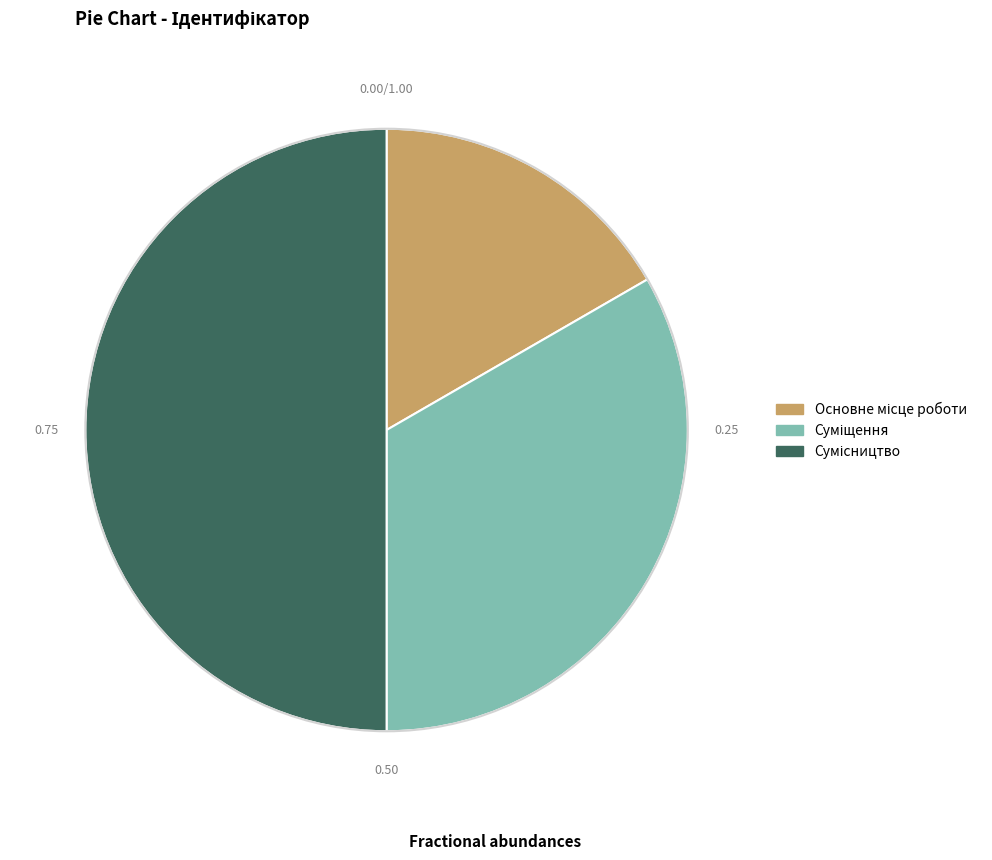

To the nearest percent, what is the average slice percentage?

33%